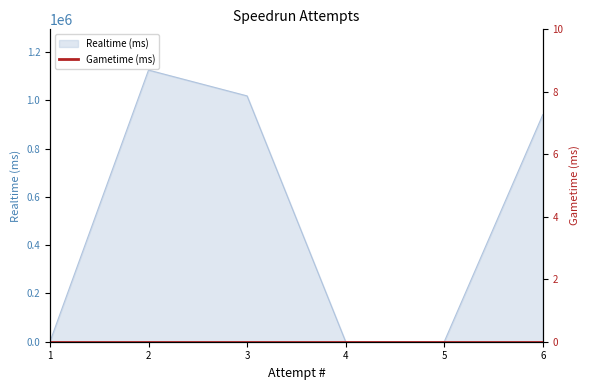

How many values are above zero?

3